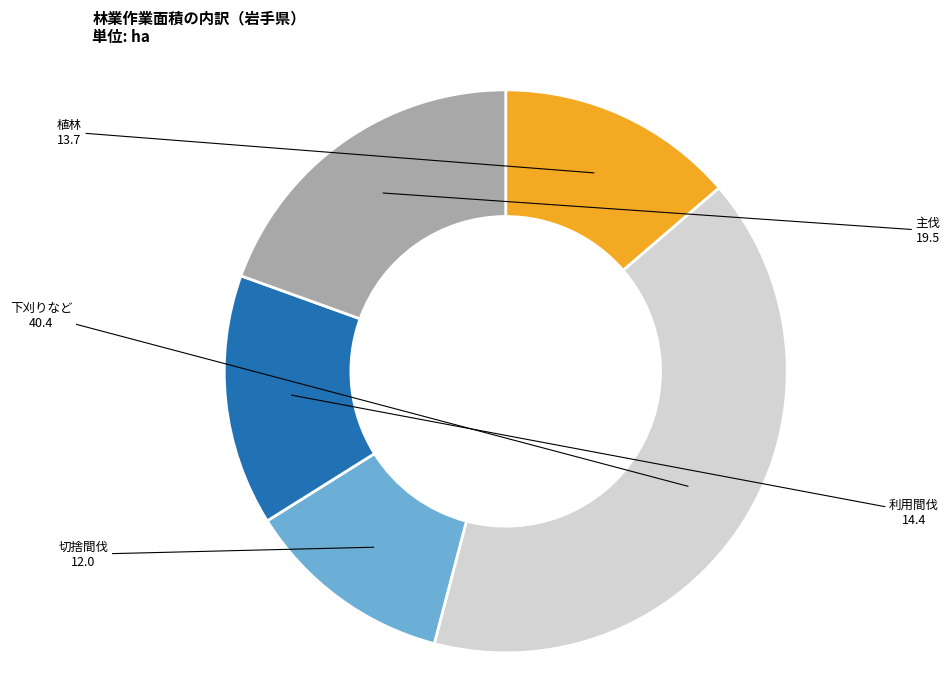

Is there any slice that represents more than half of the pie?

No